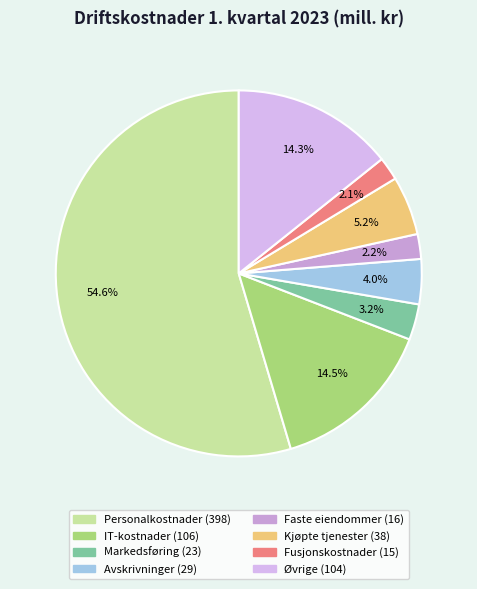

How many segments does this pie chart have?

8